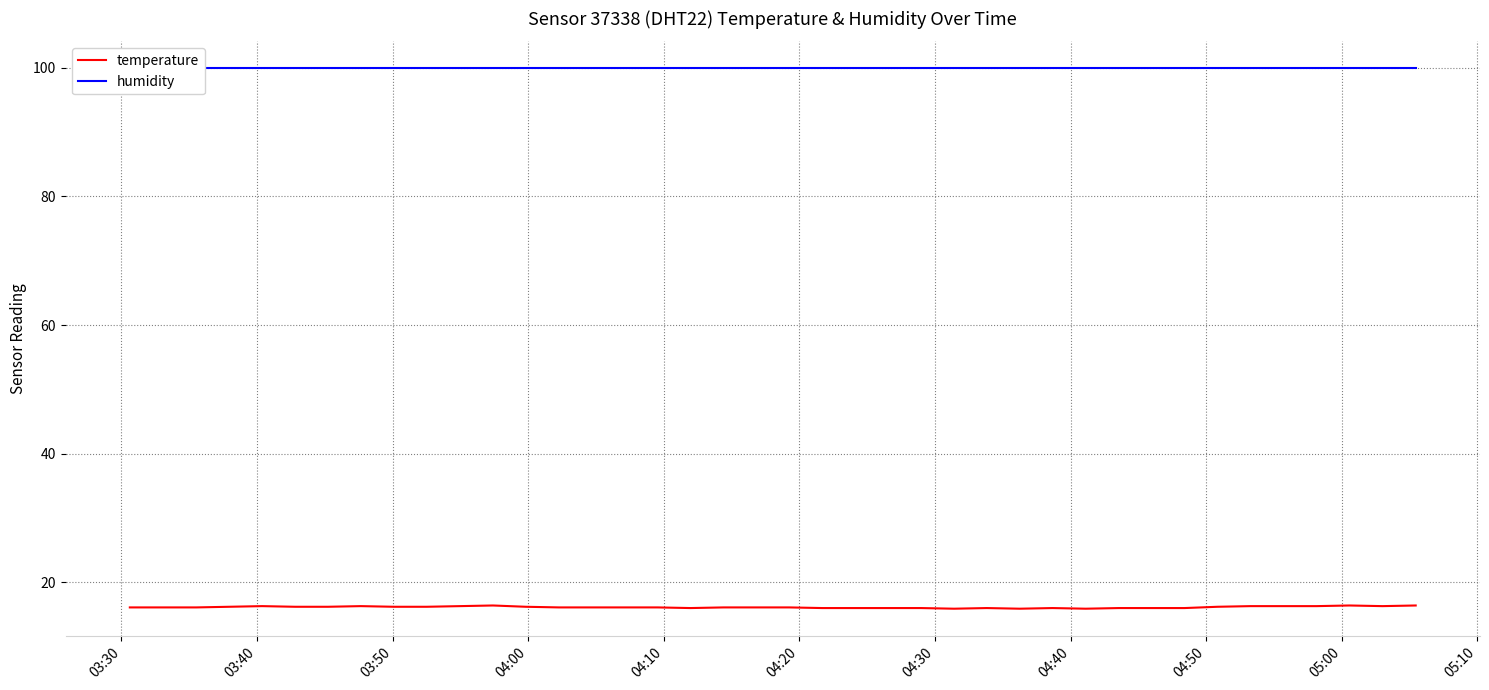

Reading left to right, extract all data points from this chart.

temperature: 16.1	16.1	16.1	16.2	16.3	16.2	16.2	16.3	16.2	16.2	16.3	16.4	16.2	16.1	16.1	16.1	16.1	16.0	16.1	16.1	16.1	16.0	16.0	16.0	16.0	15.9	16.0	15.9	16.0	15.9	16.0	16.0	16.0	16.2	16.3	16.3	16.3	16.4	16.3	16.4
humidity: 99.9	99.9	99.9	99.9	99.9	99.9	99.9	99.9	99.9	99.9	99.9	99.9	99.9	99.9	99.9	99.9	99.9	99.9	99.9	99.9	99.9	99.9	99.9	99.9	99.9	99.9	99.9	99.9	99.9	99.9	99.9	99.9	99.9	99.9	99.9	99.9	99.9	99.9	99.9	99.9